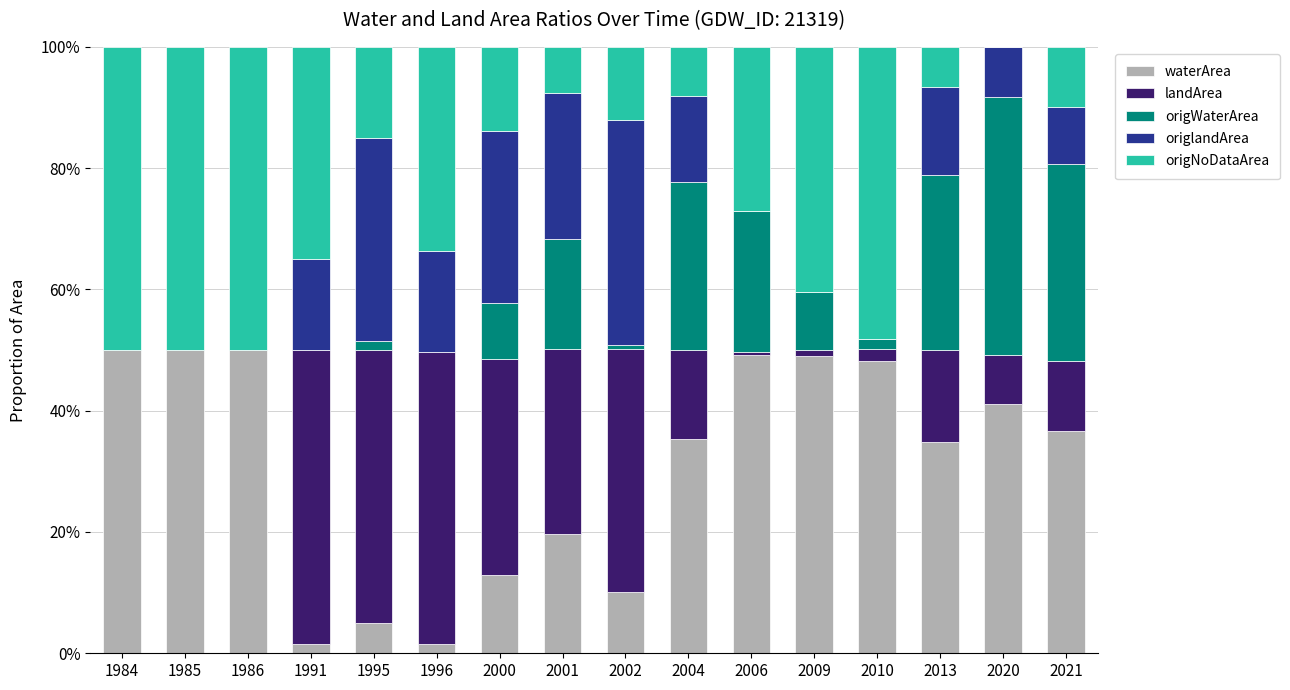

What is the difference between the maximum and minimum values in the waterArea series?

0.5